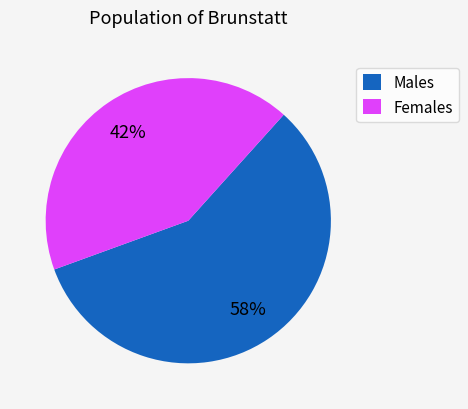

Does Females account for over 50% of the chart?

No